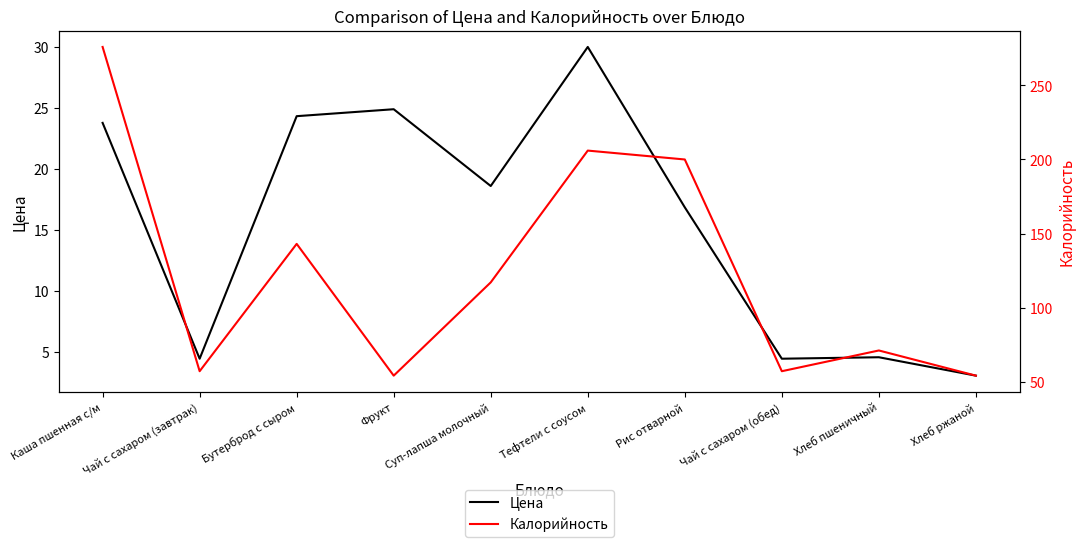

What is the difference between the highest and lowest values at Рис отварной?

183.2